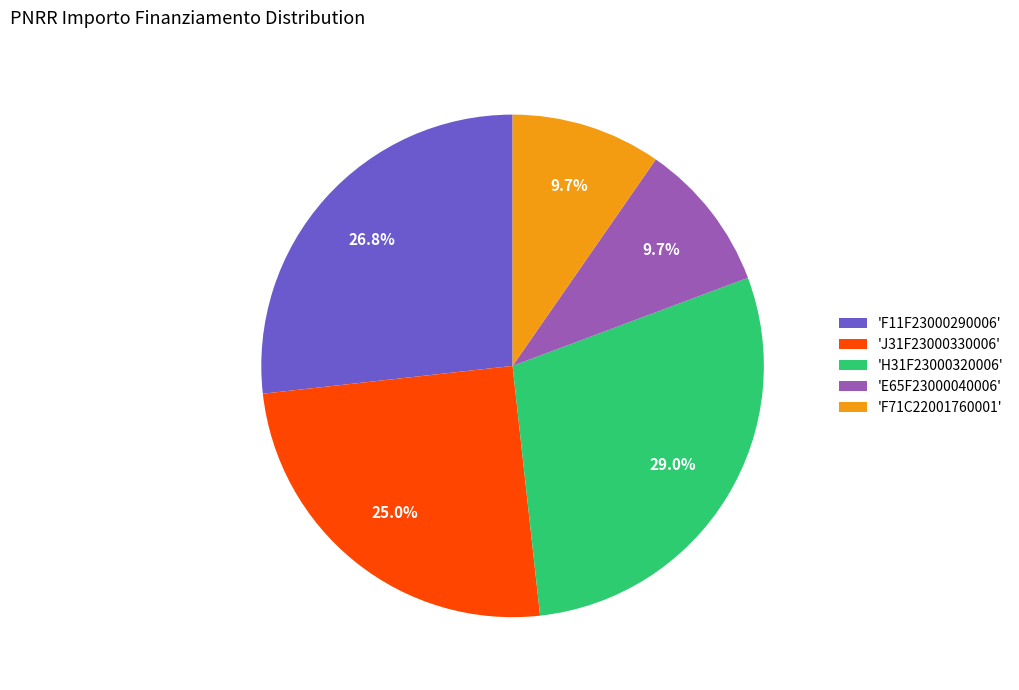

Which category has the biggest portion of the pie?

'H31F23000320006'